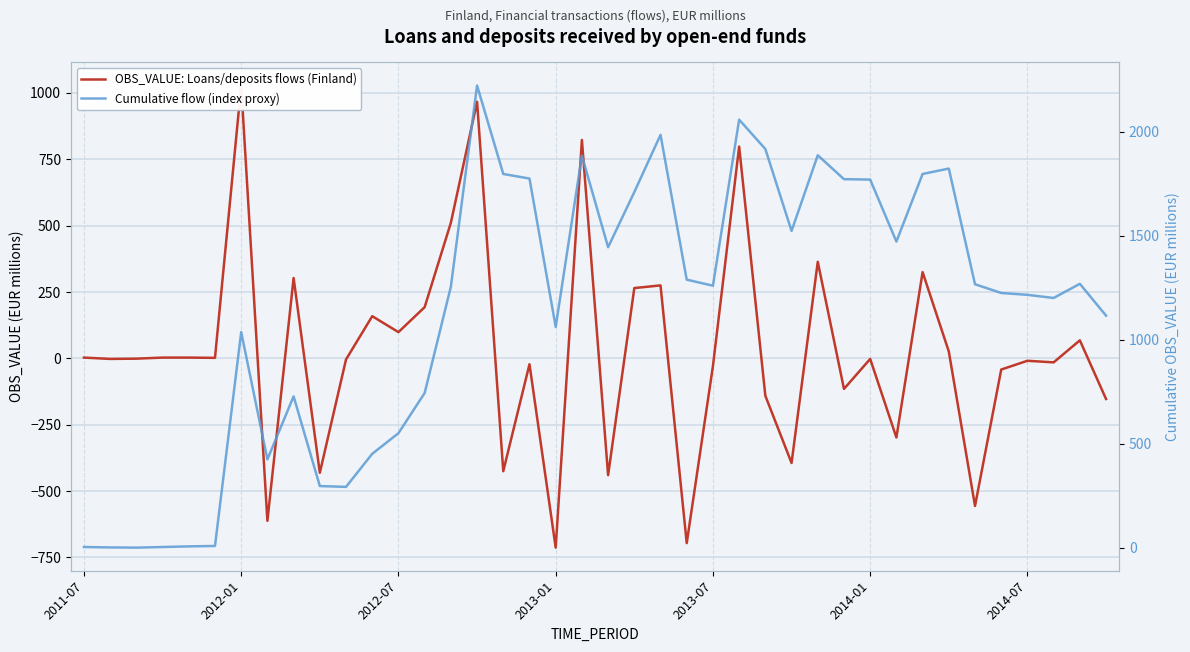

Between 2012-01 and 8, which series saw the biggest shift?

Cumulative flow (index proxy)